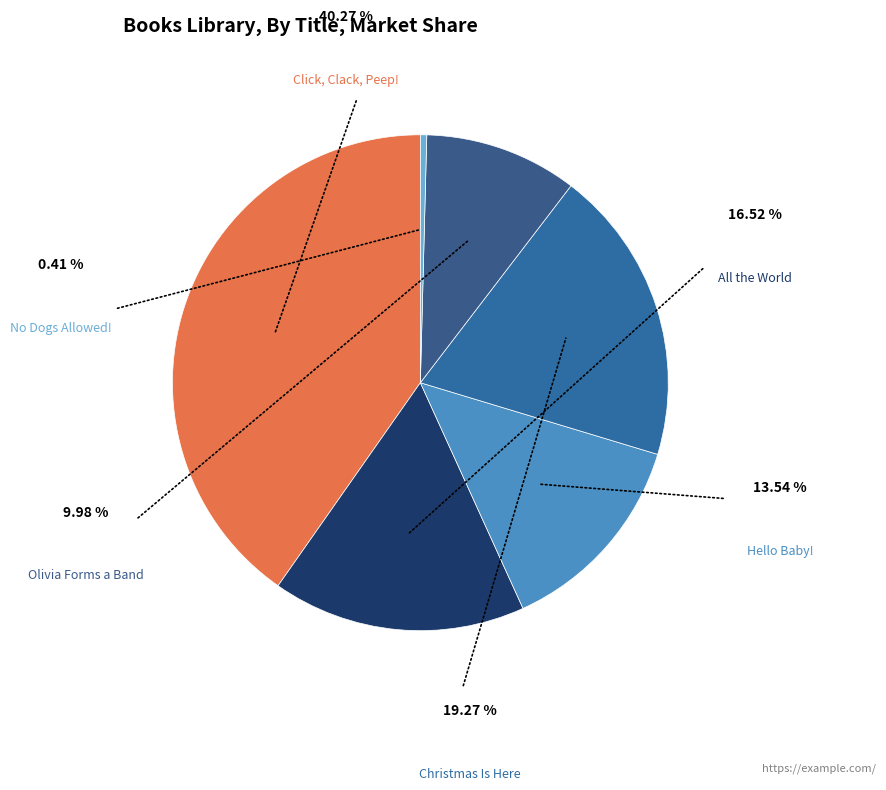

To the nearest percent, what is the difference between the largest and smallest slice percentages?

40%